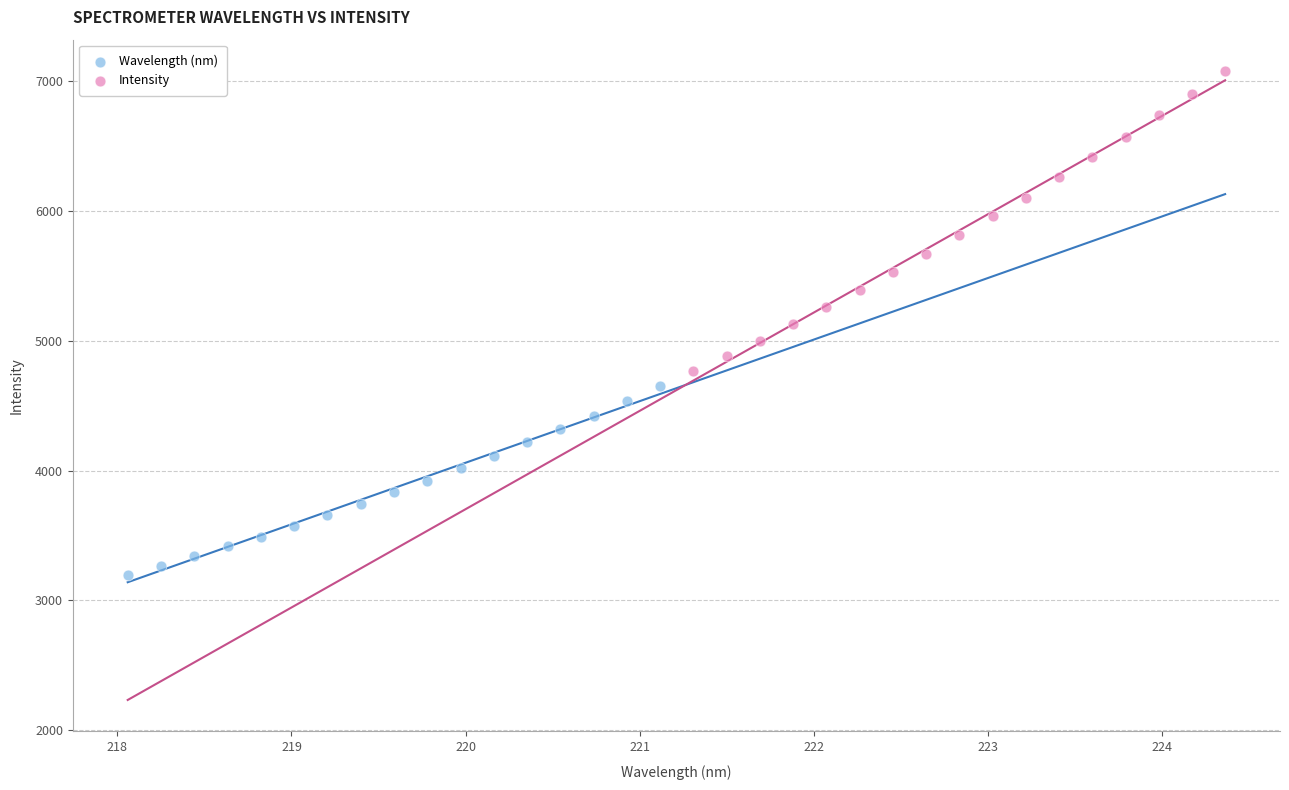

Which series contains the highest Y value?

Intensity